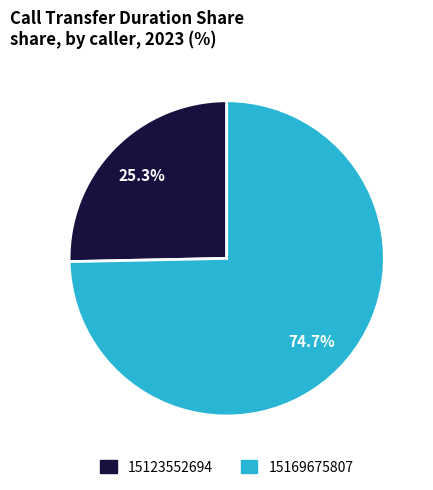

Which category accounts for the majority?

15169675807